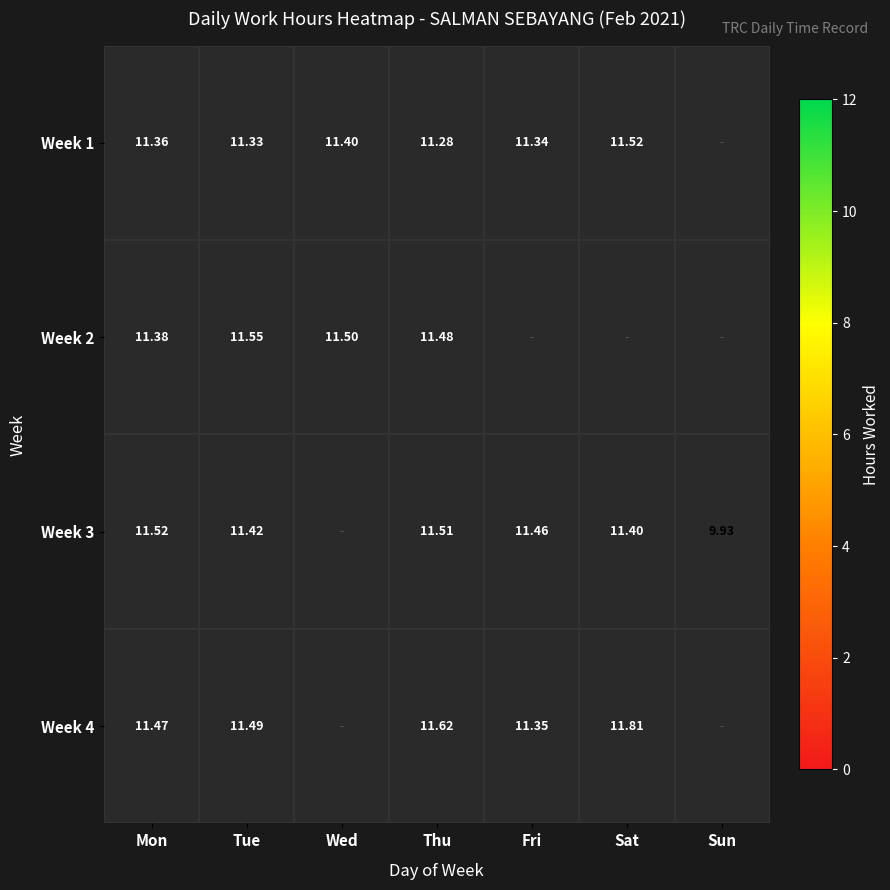

Is the value of Week 1 at Thu greater than the value of Week 3 at Mon?

No